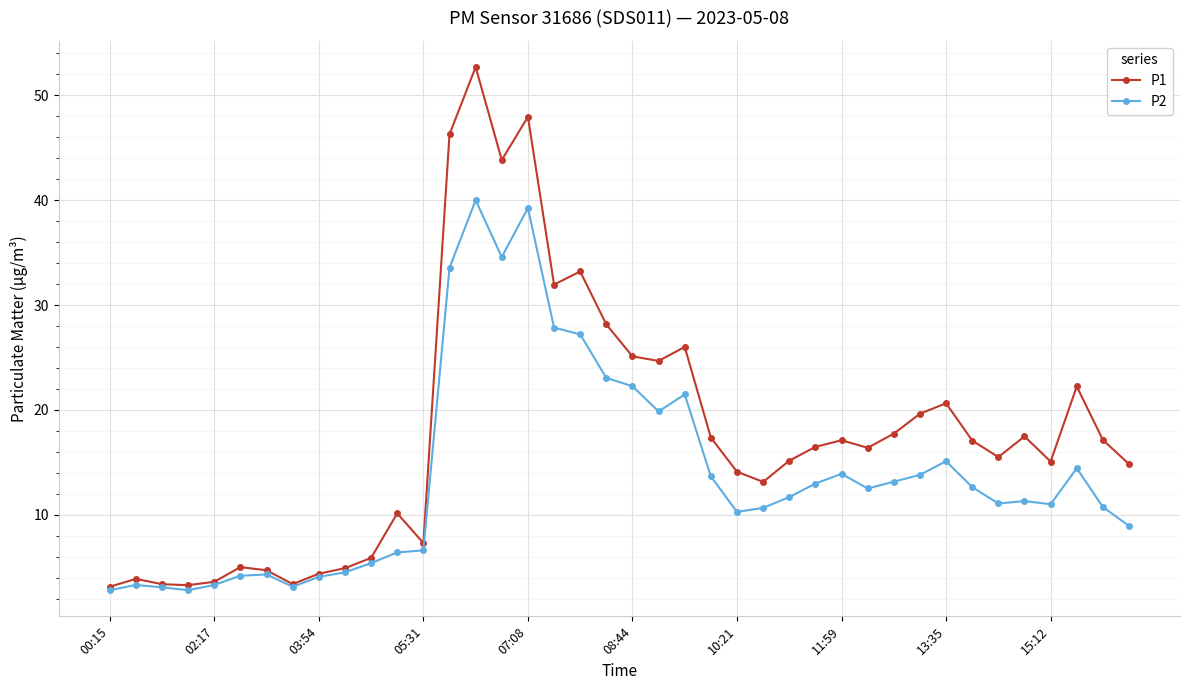

How many data points in P1 are less than 16?

19